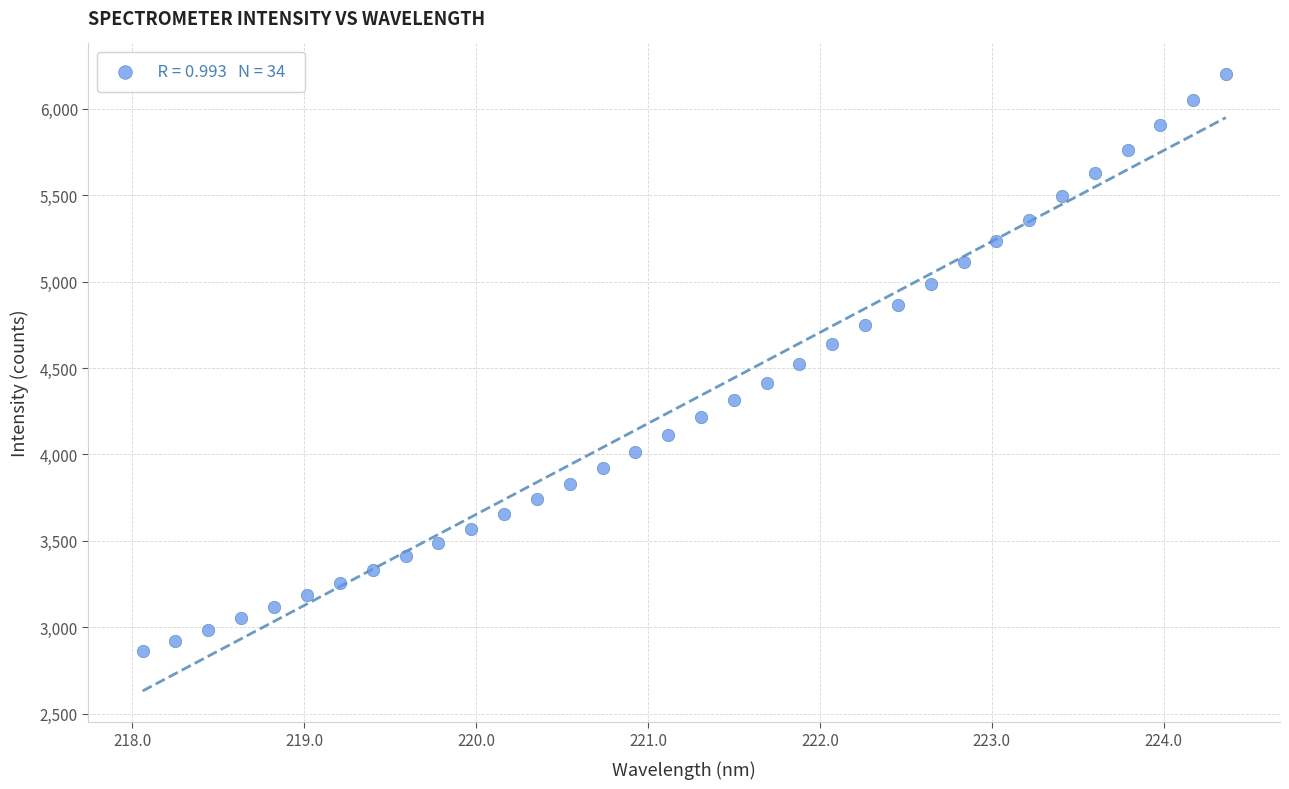

What is the range of X values (max minus min)?

6.3